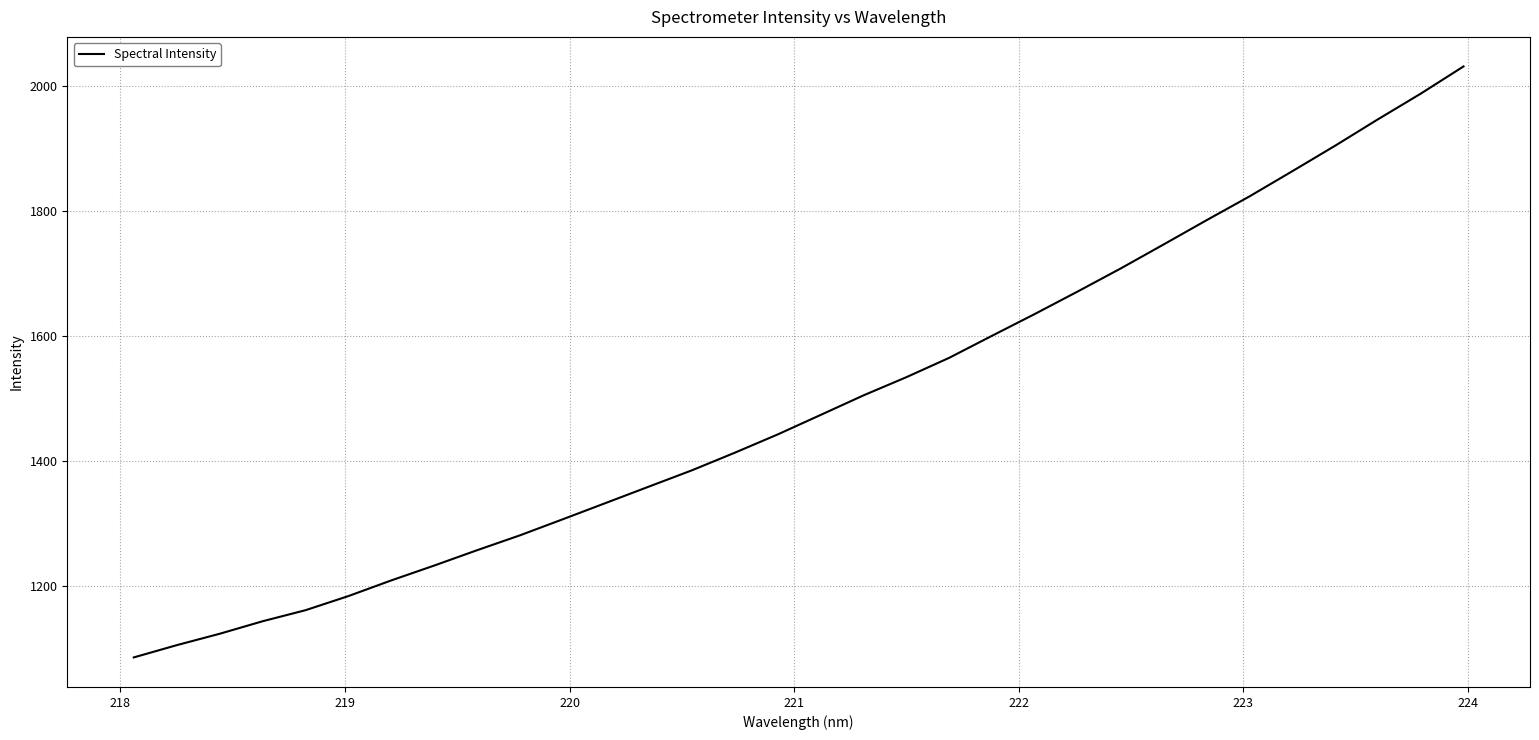

What is the greatest value displayed?

2031.2